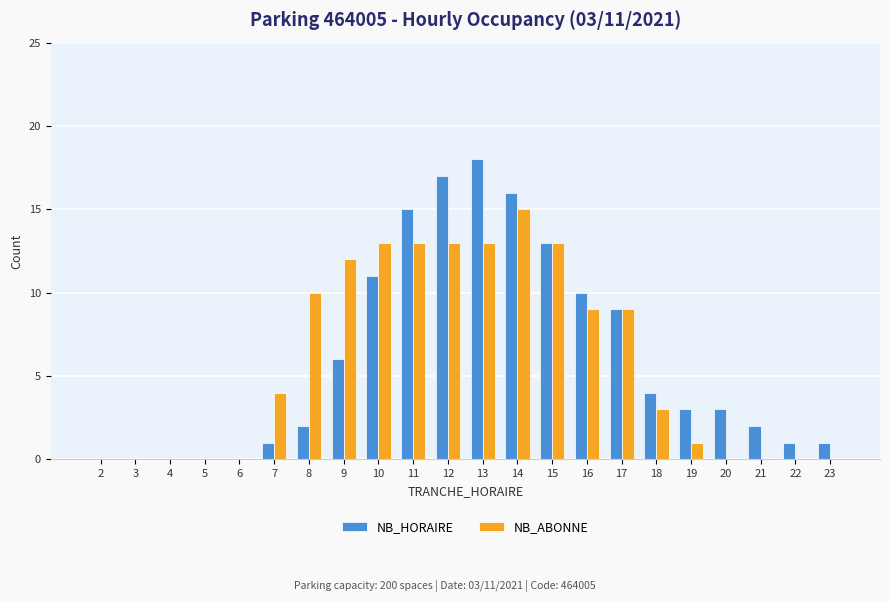

Does the chart contain stacked bars?

No